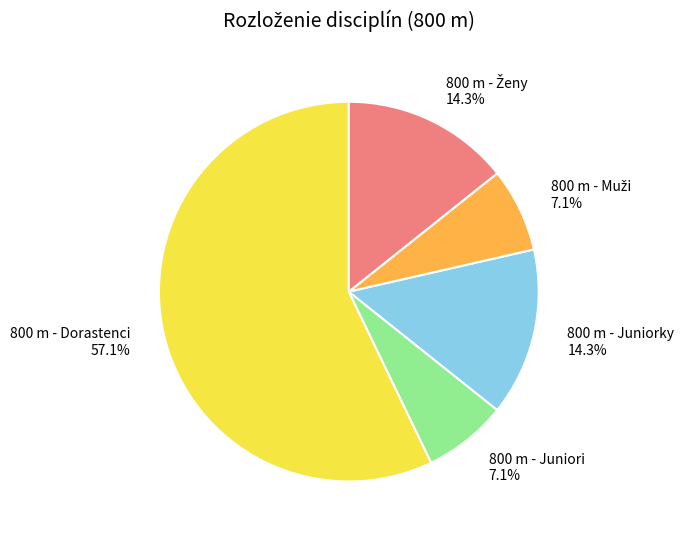

Which slice is the largest?

800 m - Dorastenci